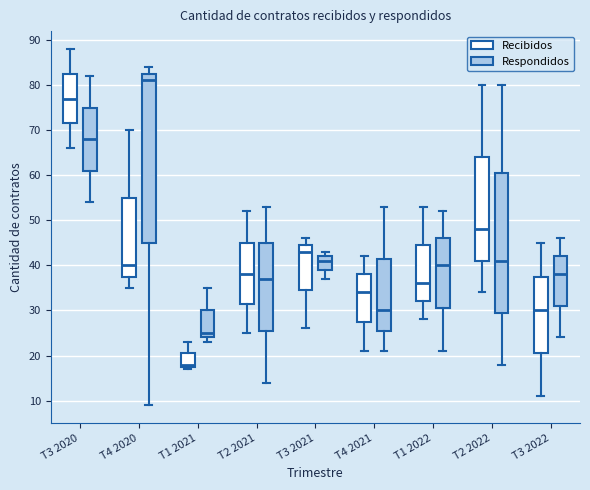

Where does the median line of the box for T3 2021 (Respondidos) sit on the y-axis? The values are not printed on the chart, so give them approximately, as read against the axis.

41